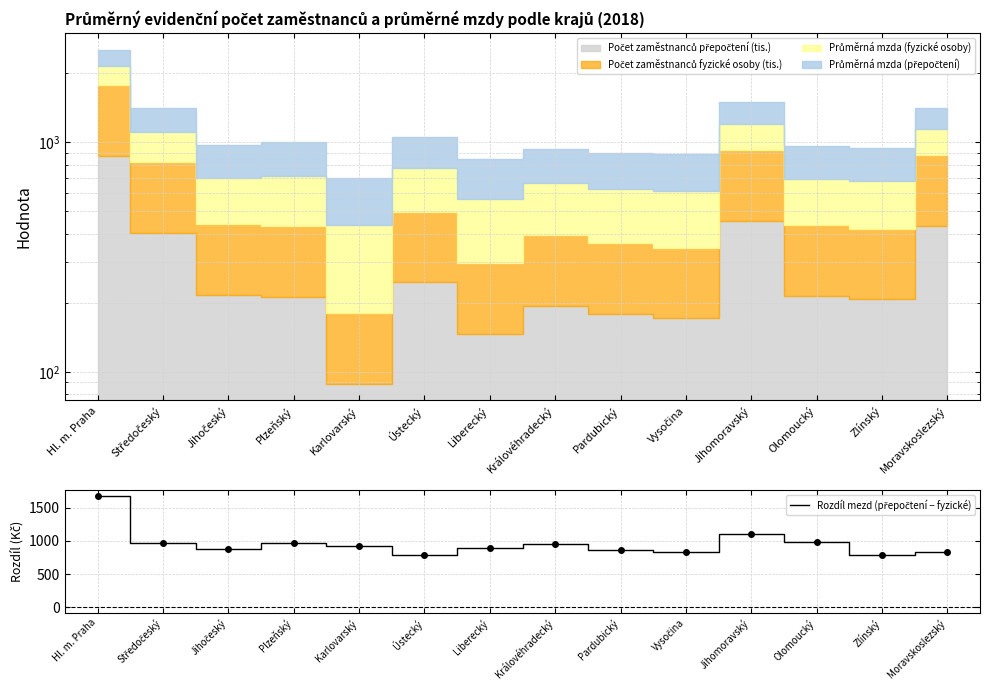

Reading left to right, extract all data points from this chart.

Hl. m. Praha=1678	Středočeský=974	Jihočeský=883	Plzeňský=970	Karlovarský=929	Ústecký=790	Liberecký=890	Královéhradecký=956	Pardubický=868	Vysočina=827	Jihomoravský=1111	Olomoucký=987	Zlínský=792	Moravskoslezský=838